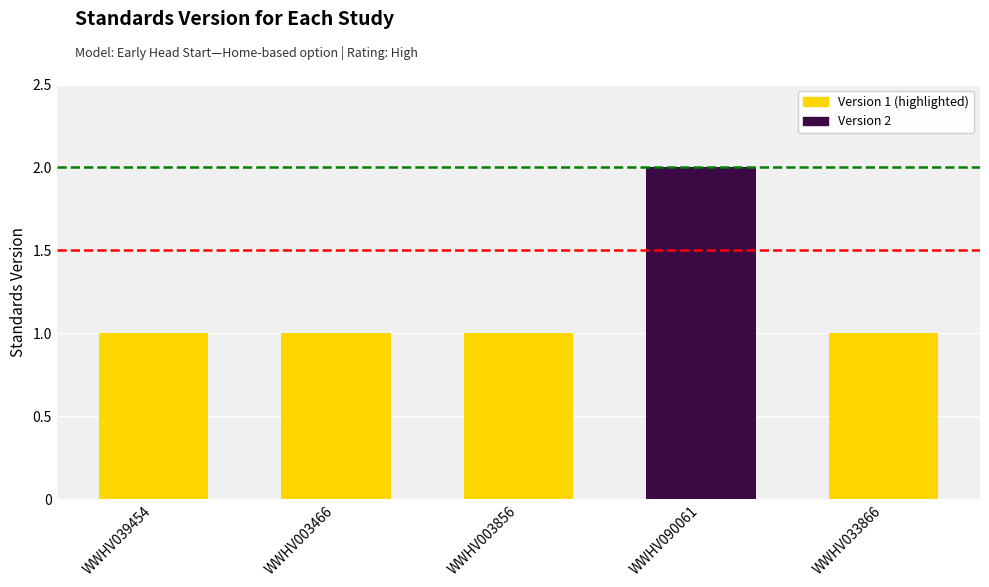

Reading left to right, extract all data points from this chart.

WWHV039454=1	WWHV003466=1	WWHV003856=1	WWHV090061=2	WWHV033866=1